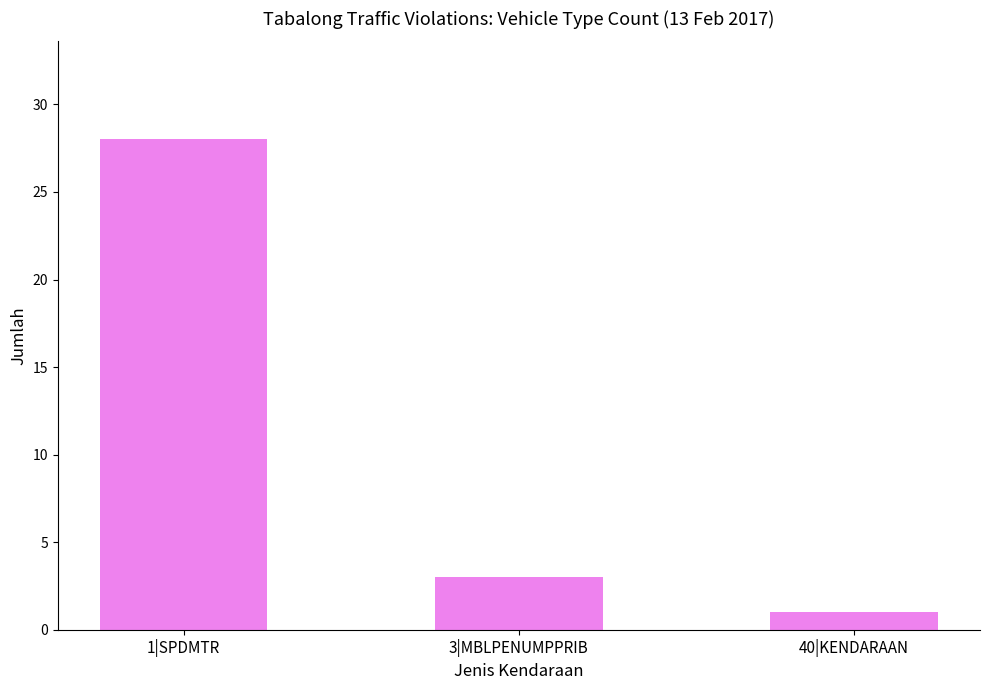

What is the average value?

11